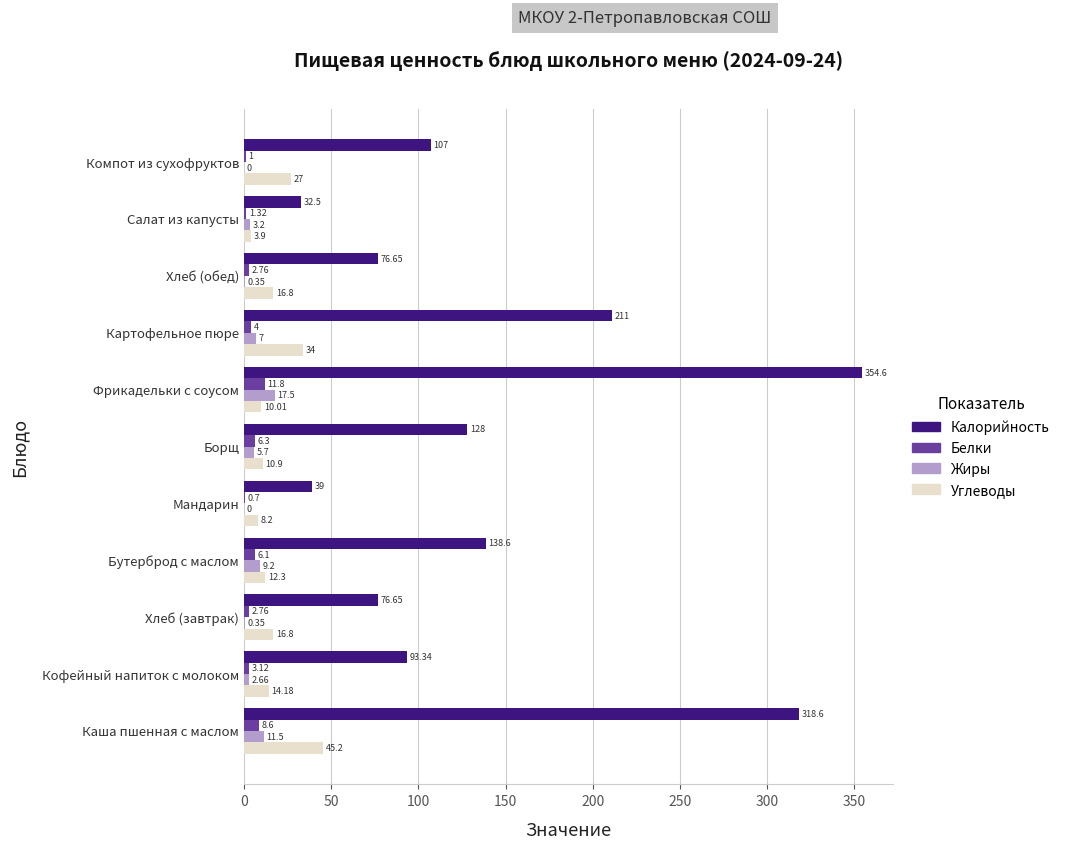

Is the value of Жиры at Компот из сухофруктов greater than the value of Калорийность at Хлеб (завтрак)?

No